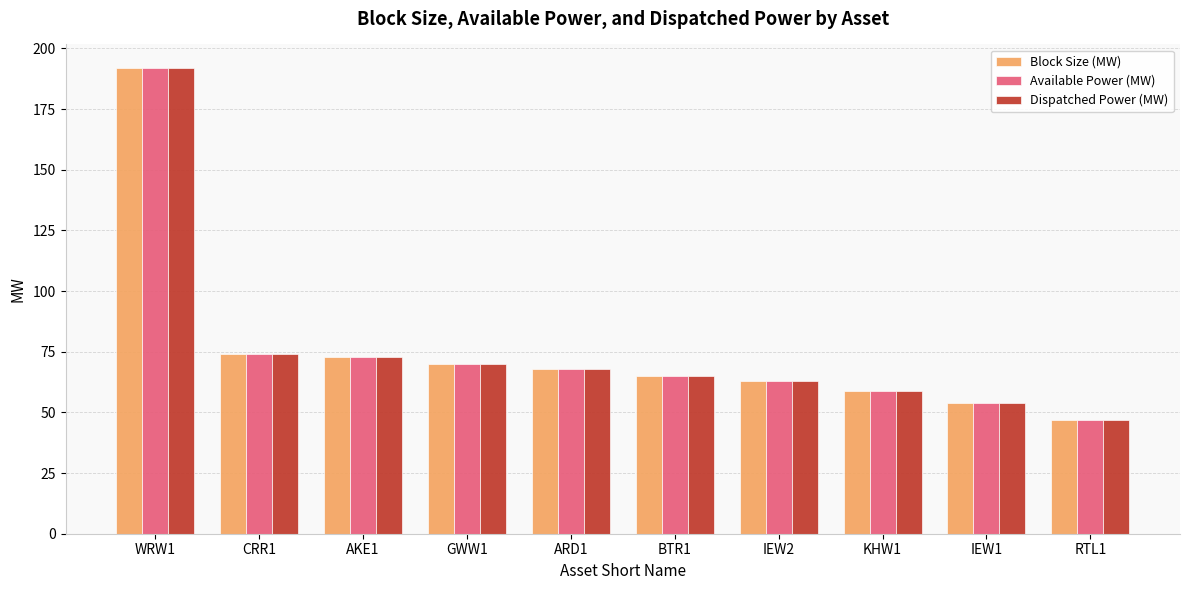

What are all the series names shown in the legend?

Block Size (MW), Available Power (MW), Dispatched Power (MW)